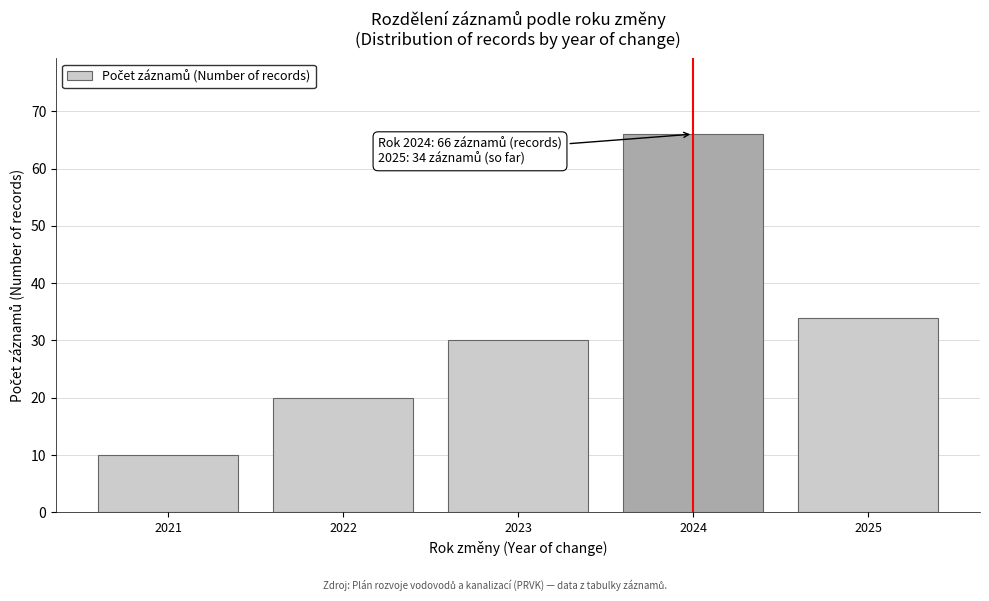

Reading left to right, extract all data points from this chart.

2021=10	2022=20	2023=30	2024=66	2025=34